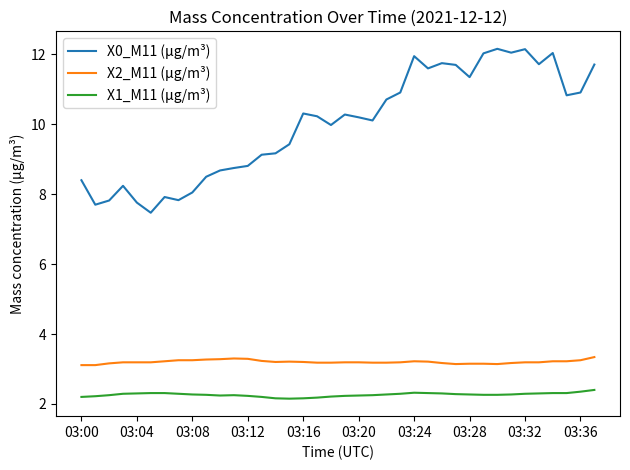

True or false: X1_M11 (μg/m³) and X2_M11 (μg/m³) cross at least once.

False